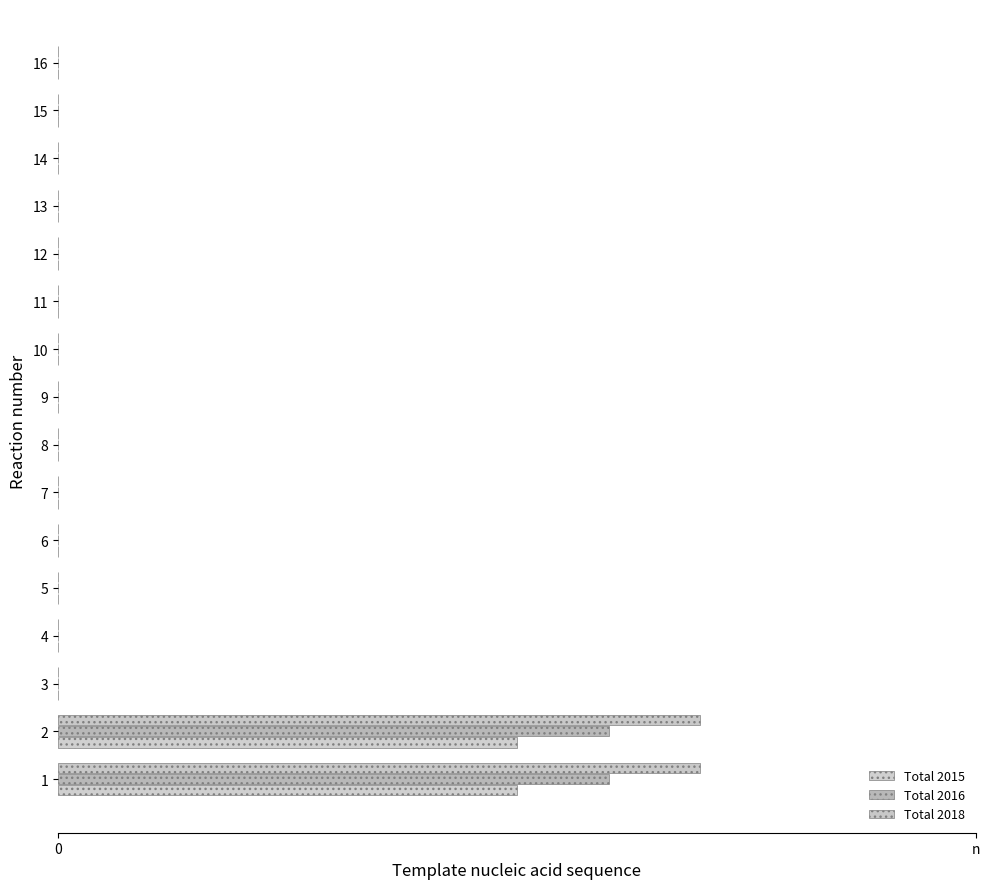

How many values in Total 2016 are above zero?

2